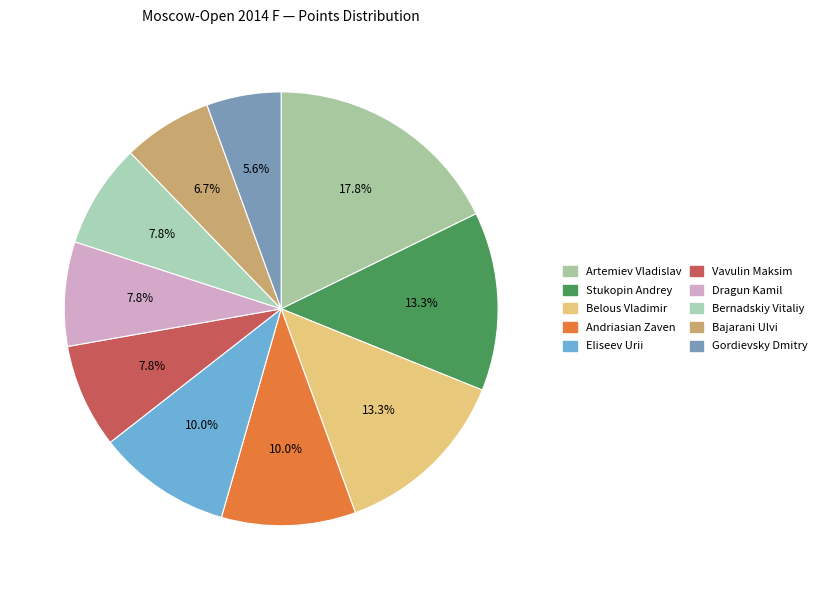

How many segments does this pie chart have?

10